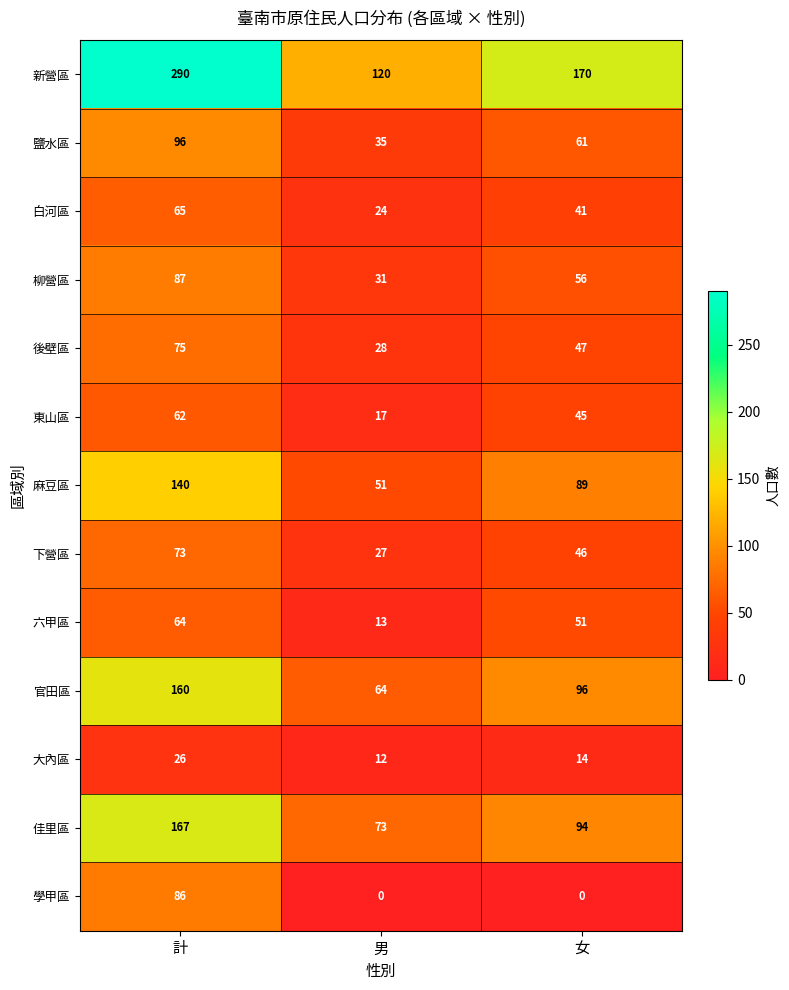

Where does the 大內區 series first go above 14?

計